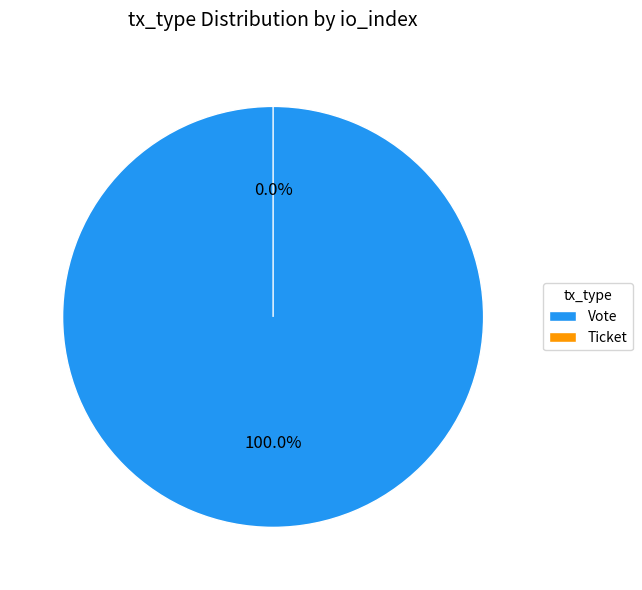

Rank the categories by value from lowest to highest.

Ticket, Vote